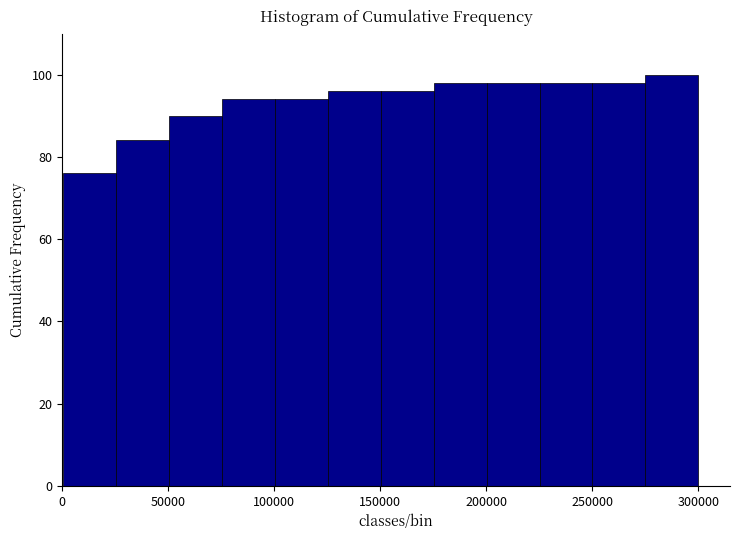

Reading left to right, transcribe this chart: for each bar, give the range it covers on the x-axis and its height. Neither the bar edges nor the heights are printed on the chart, so give them approximately, as read against the axes.

0 to 25000: 76
25000 to 50000: 84
50000 to 75000: 90
75000 to 100000: 94
100000 to 125000: 94
125000 to 150000: 96
150000 to 175000: 96
175000 to 200000: 98
200000 to 225000: 98
225000 to 250000: 98
250000 to 275000: 98
275000 to 300000: 100